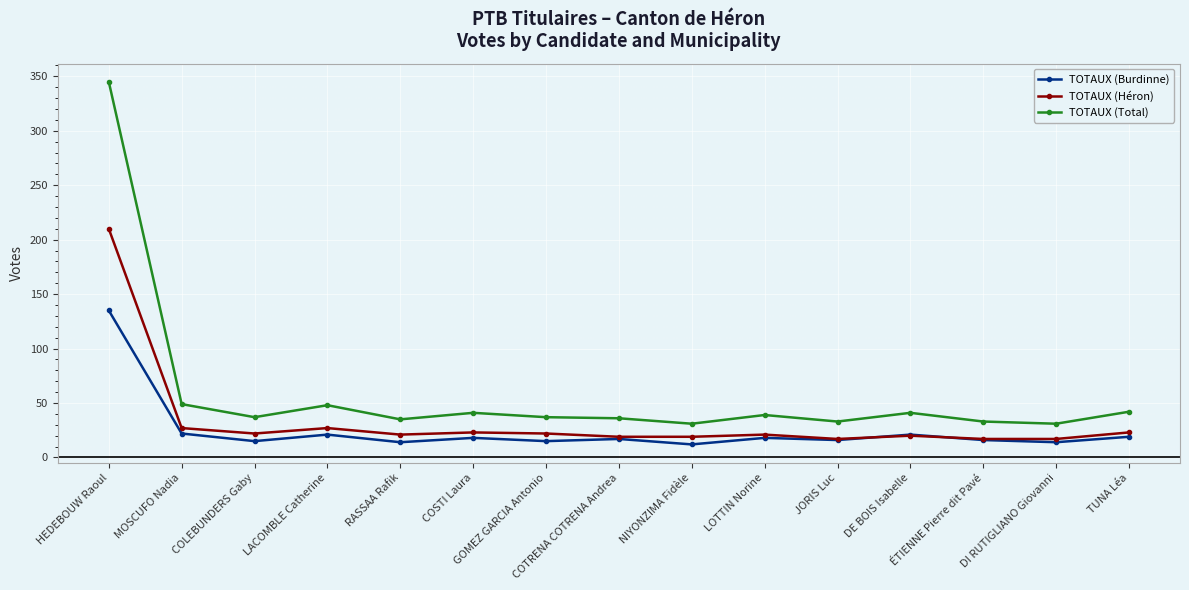

Where is the first local maximum for TOTAUX (Burdinne)?

LACOMBLE Catherine